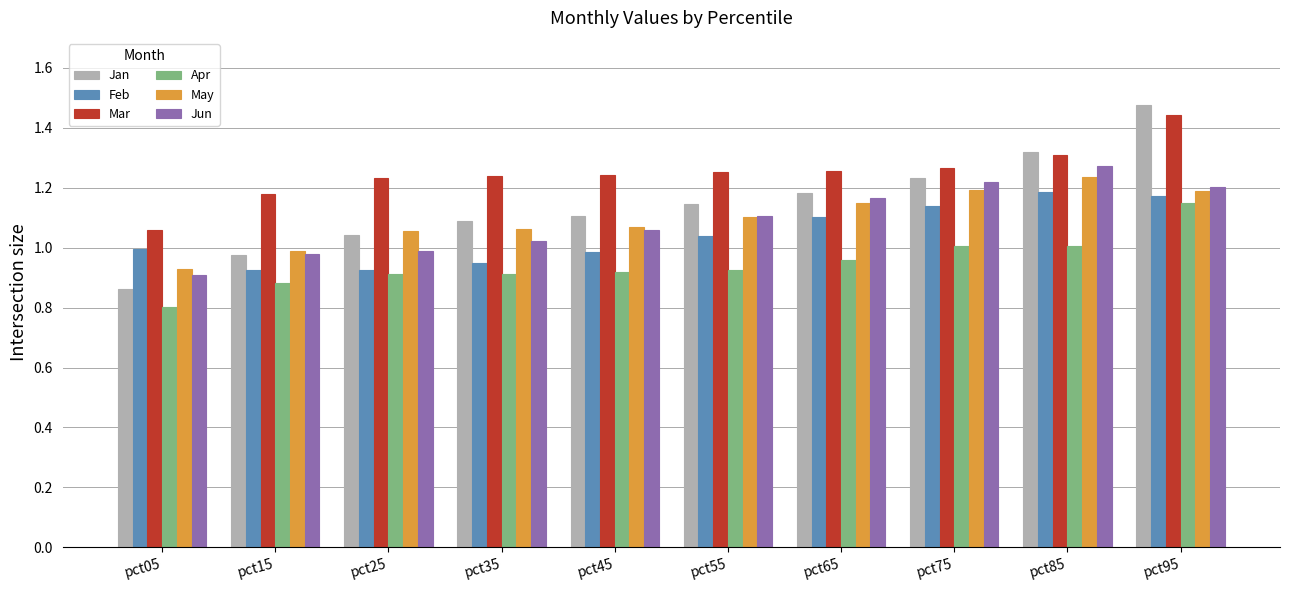

Is the value of May at pct95 greater than the value of Apr at pct85?

Yes